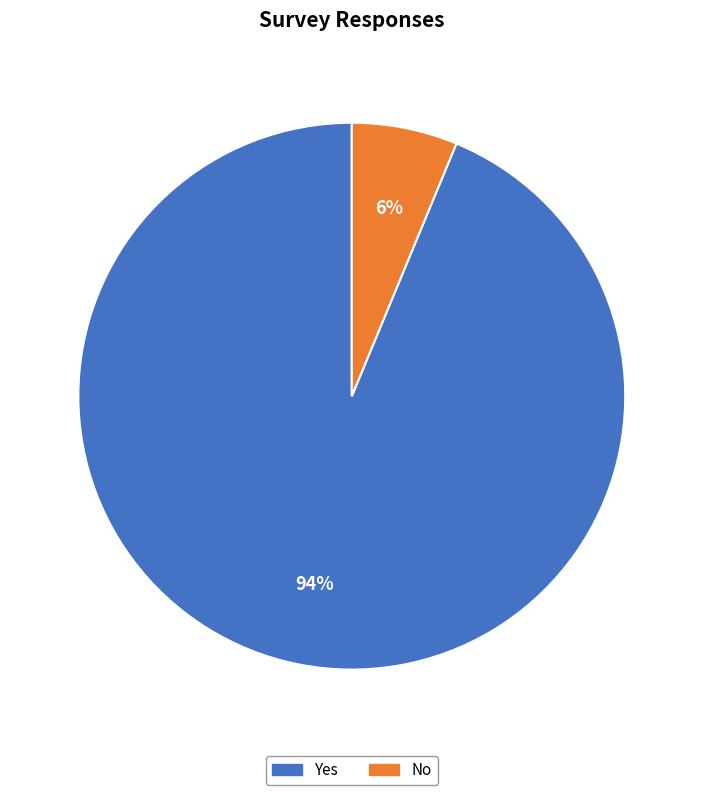

Does any single category account for the majority?

Yes